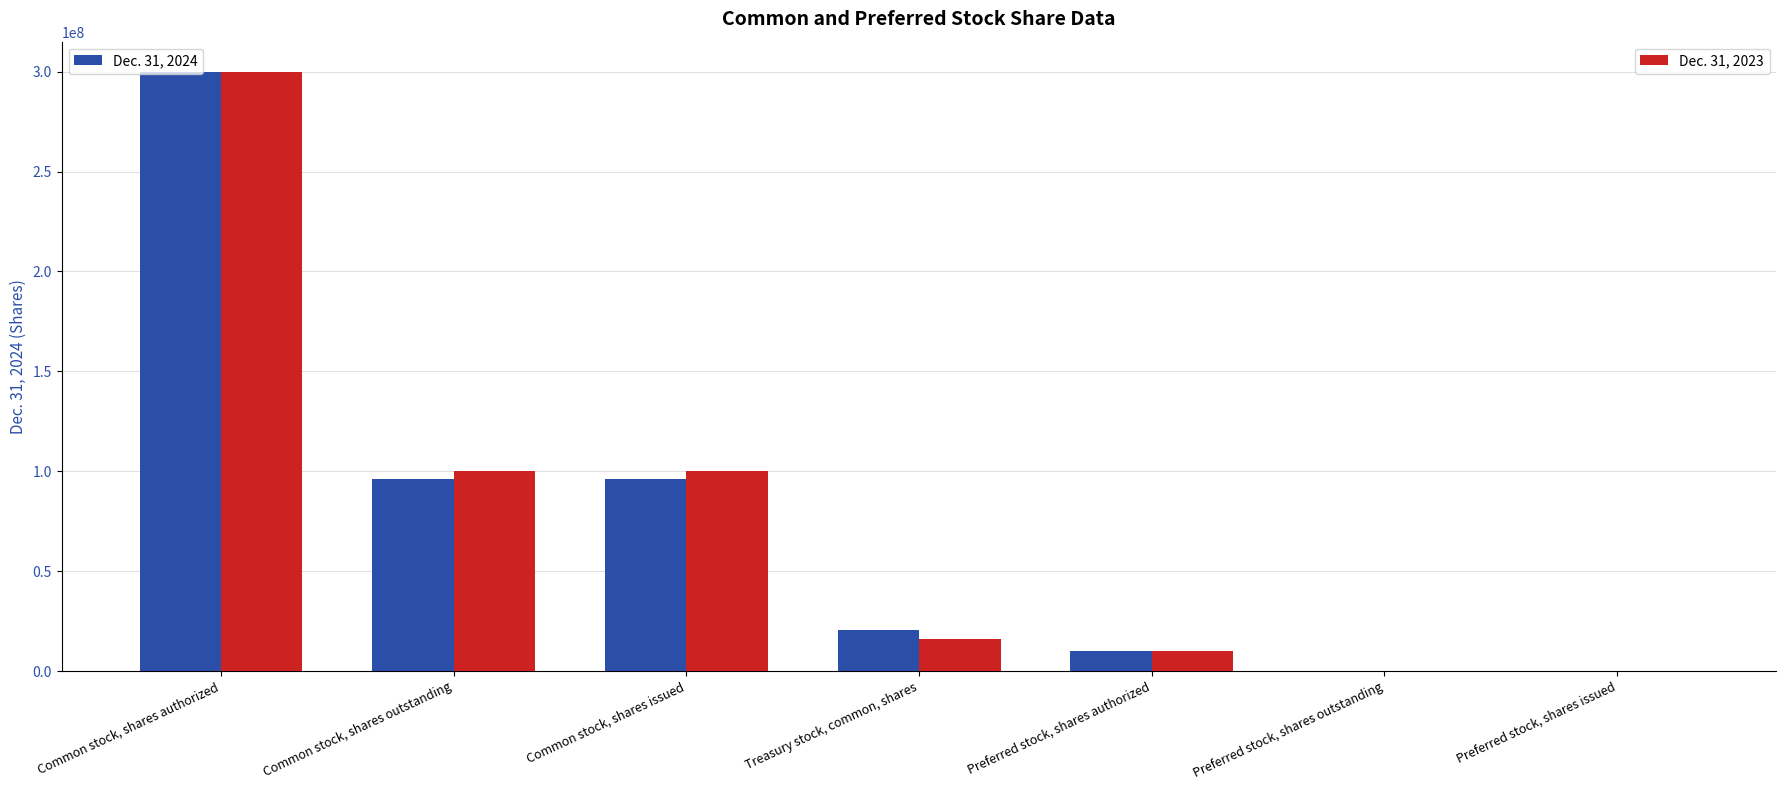

At which category is the sum across all series the highest?

Common stock, shares authorized